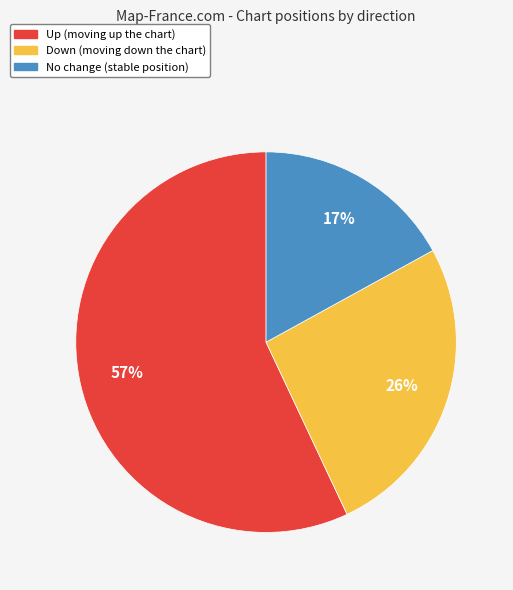

To the nearest percent, what is the difference between the largest and smallest slice percentages?

40%